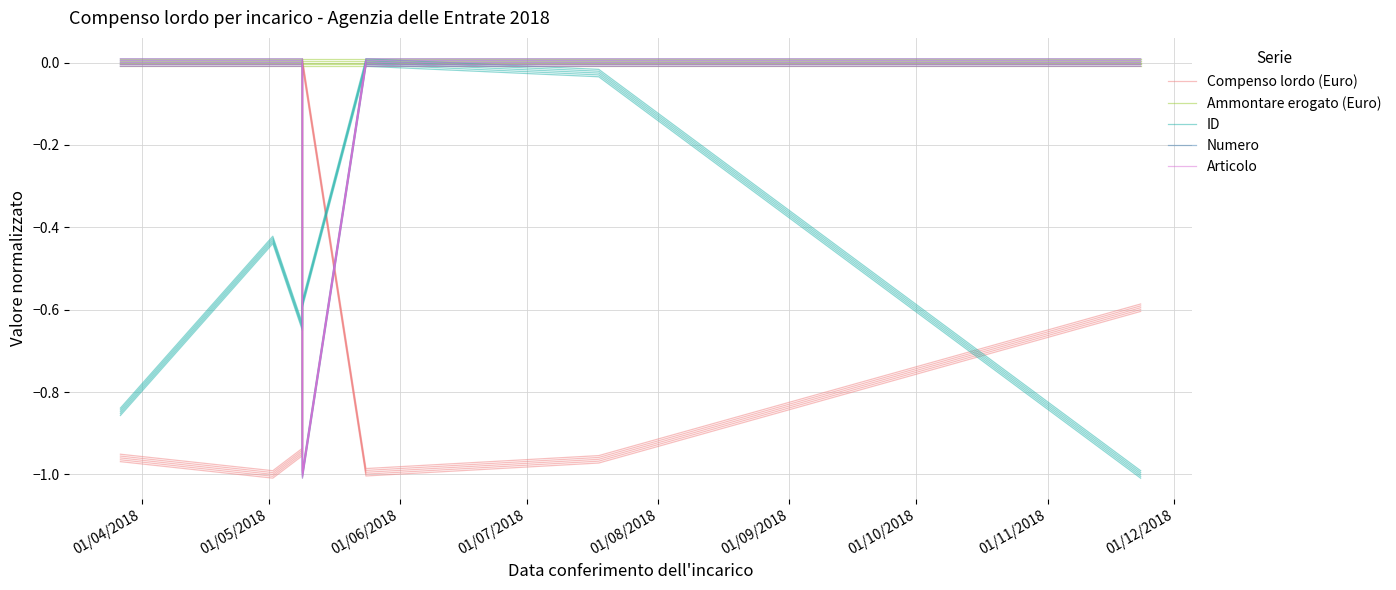

How many values in Numero are below zero?

1